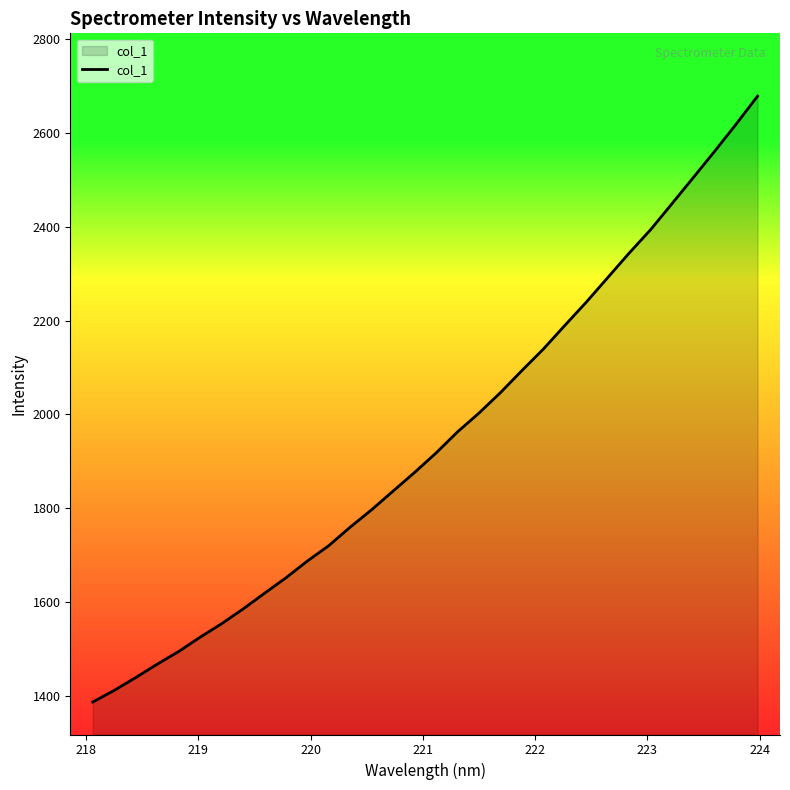

What is the smallest value displayed?

1386.7